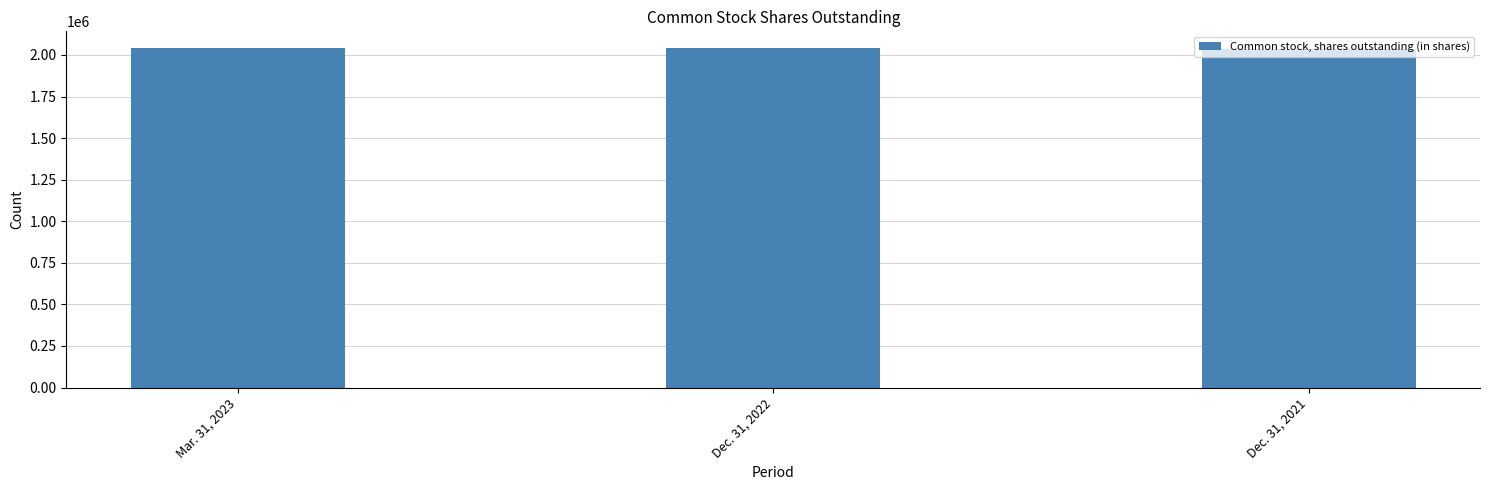

Rank the categories by value from lowest to highest.

Dec. 31, 2021, Dec. 31, 2022, Mar. 31, 2023